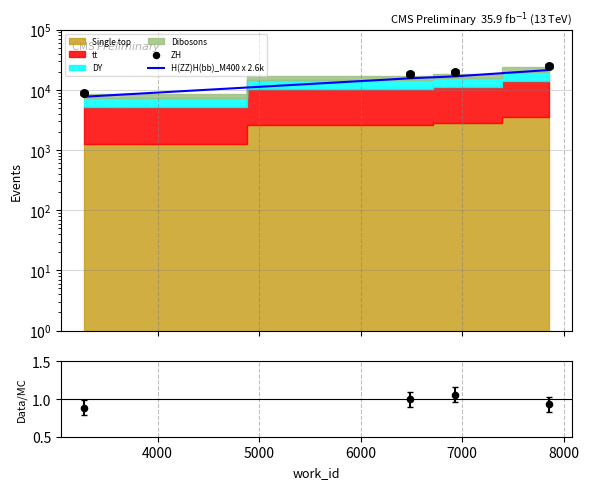

At how many categories does at least one series exceed 2767?

4